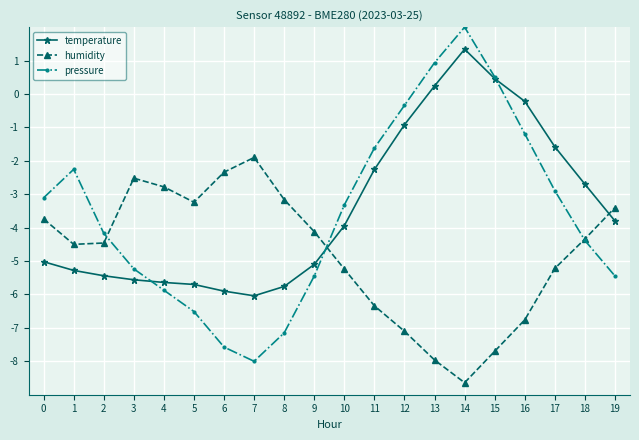

List the series in order of their peak value, lowest first.

humidity, temperature, pressure